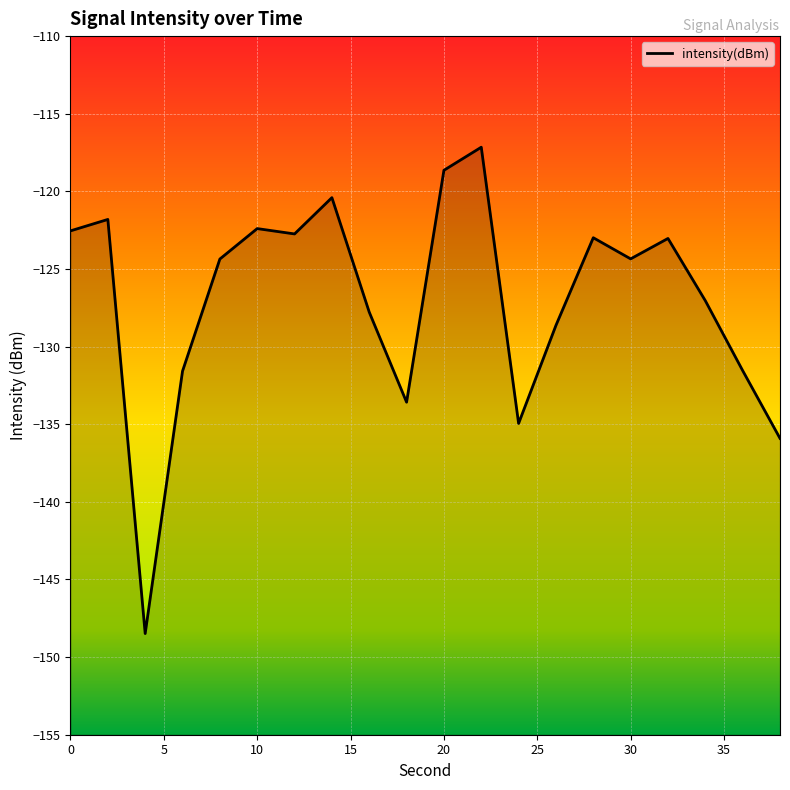

How many lines are shown in the chart?

1